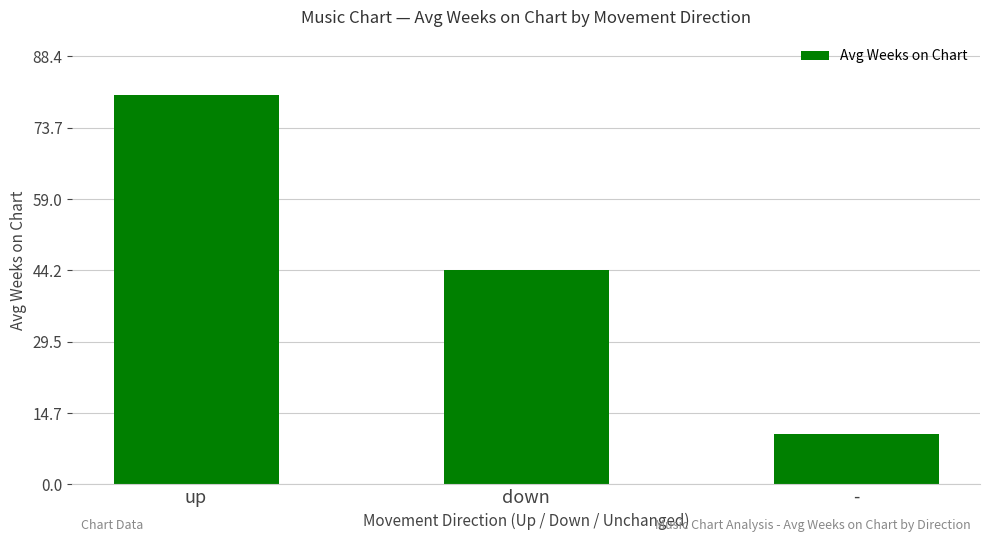

Reading left to right, list all the values displayed in this chart.

up=80.4	down=44.2	-=10.3